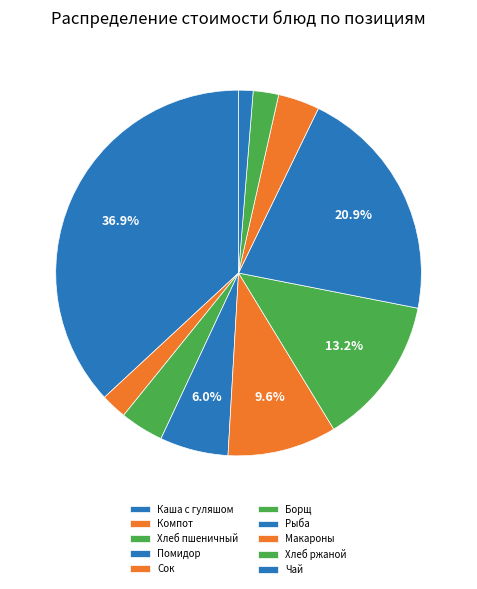

Count the number of slices in the pie.

10